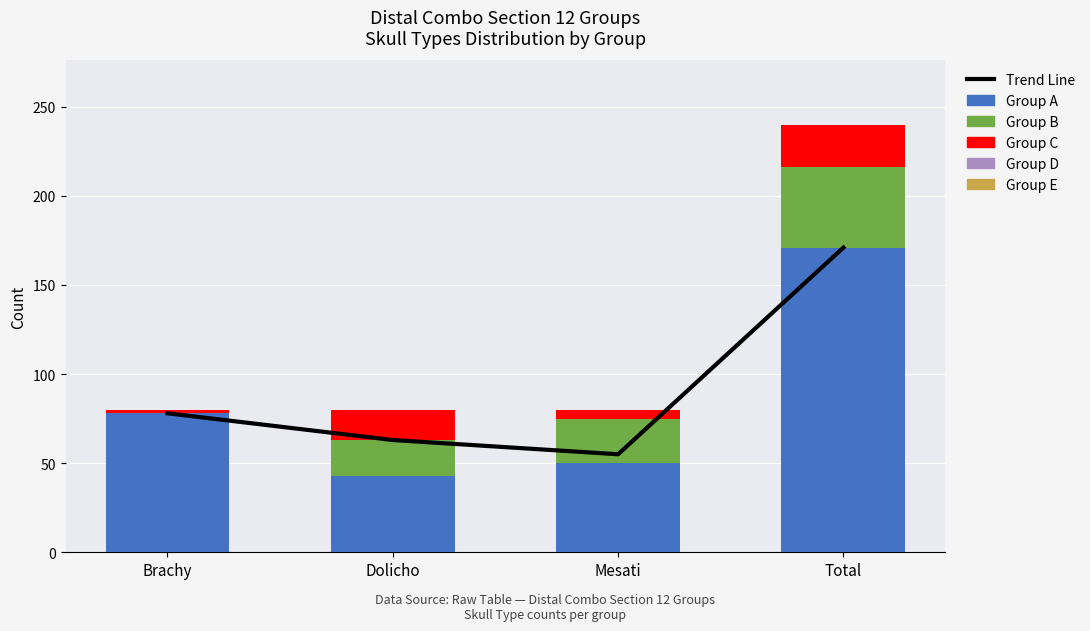

Count the Group C values in the range 5 to 24.

3